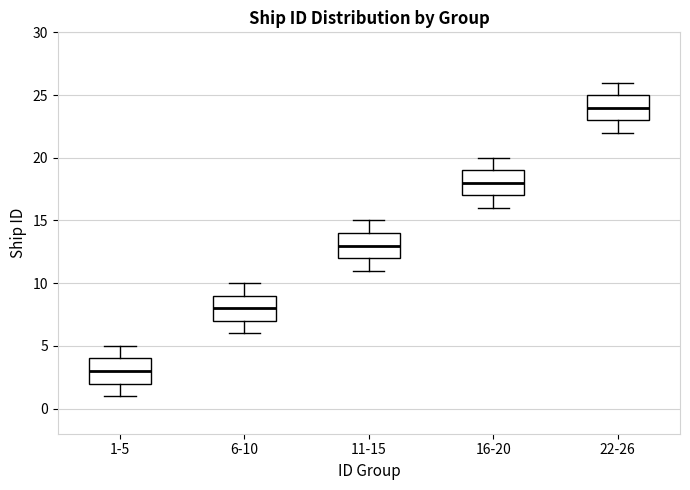

Which box has the lowest median line?

1-5